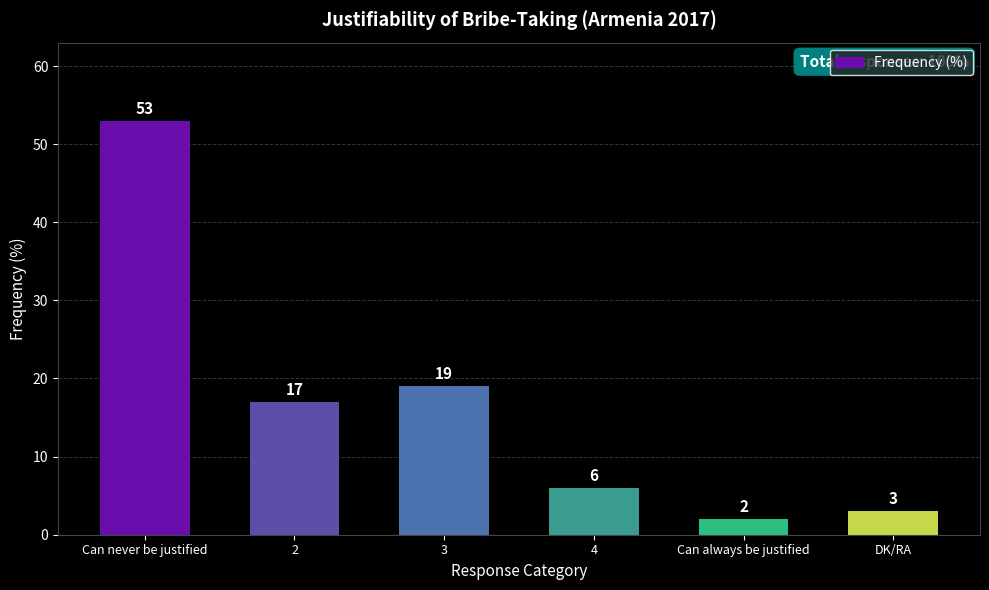

Which label corresponds to the largest value in the chart?

Can never be justified